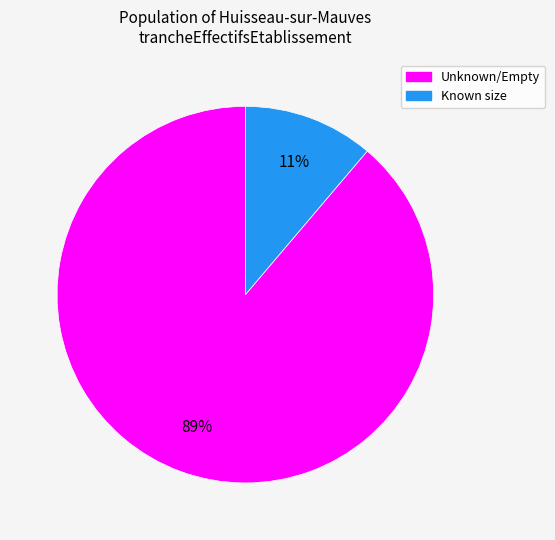

To the nearest percent, what is the difference between the largest and smallest slice percentages?

78%